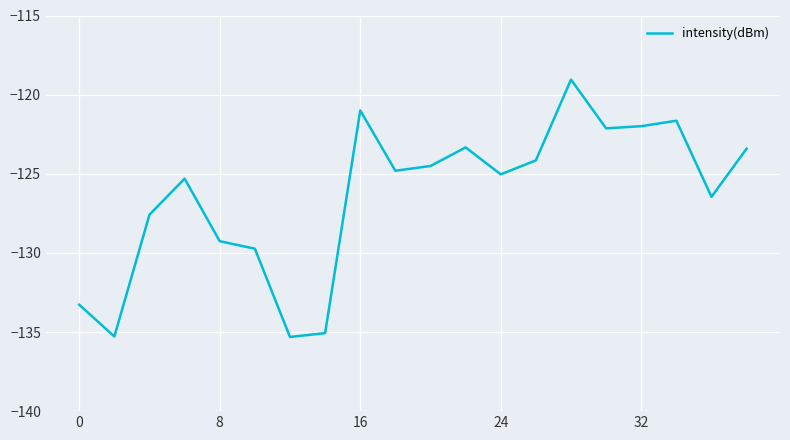

What is the smallest value displayed?

-135.3